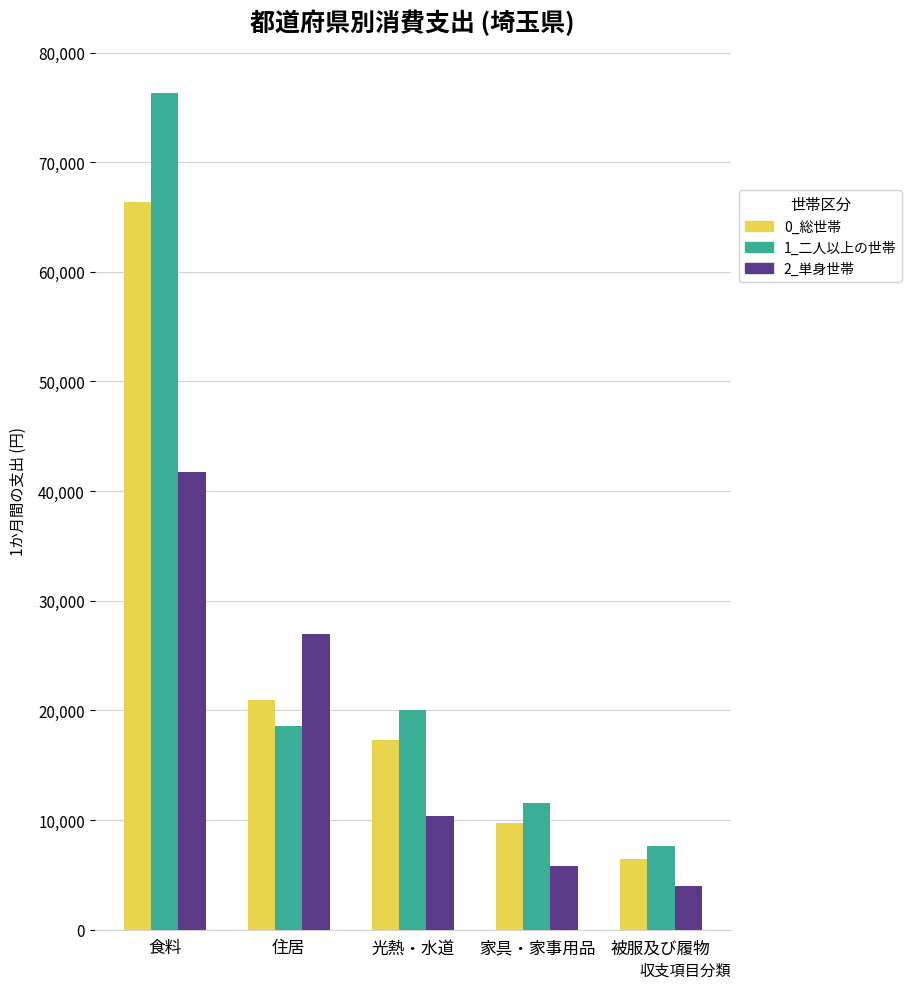

Which series has the largest total across all categories?

1_二人以上の世帯